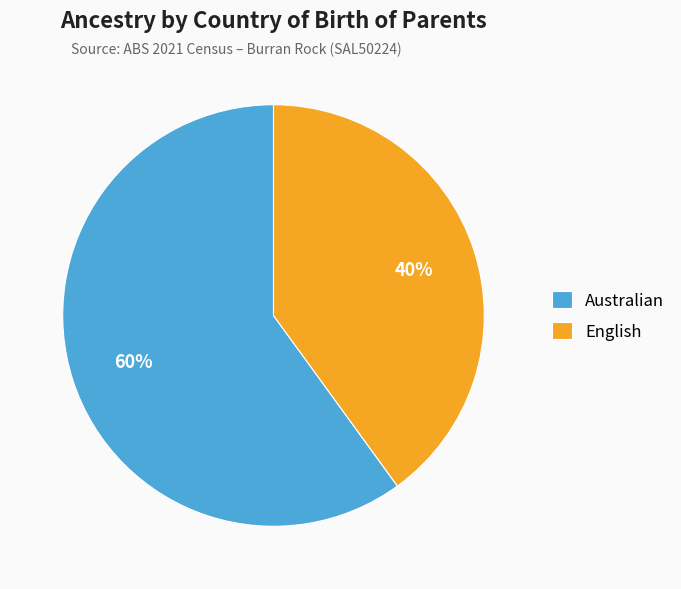

Combined, do Australian and English account for over 50%?

Yes